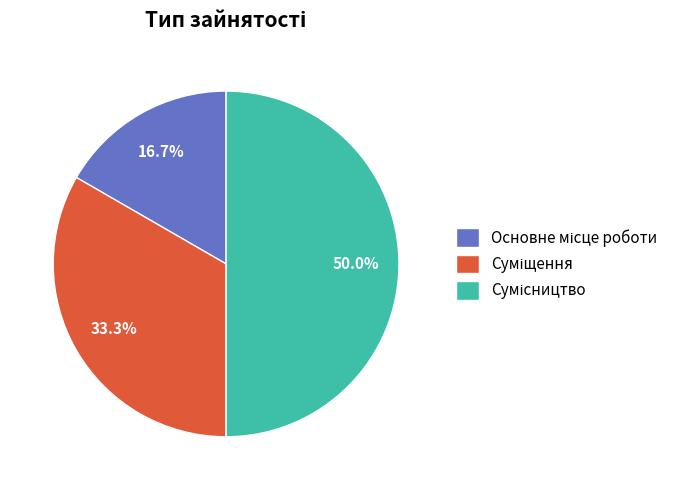

Is there a majority slice in this chart?

No